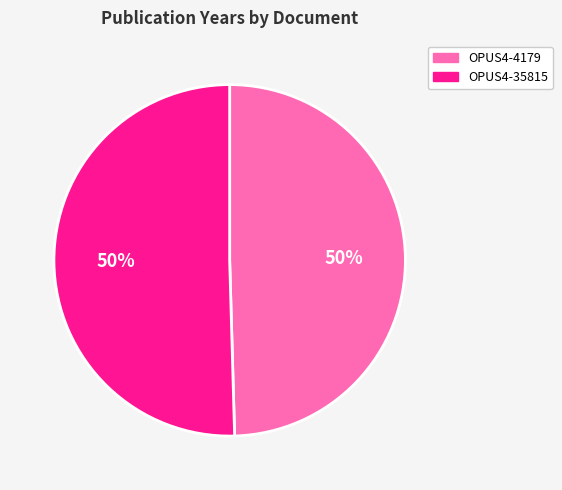

Do OPUS4-35815 and OPUS4-4179 together represent more than half of the pie?

Yes